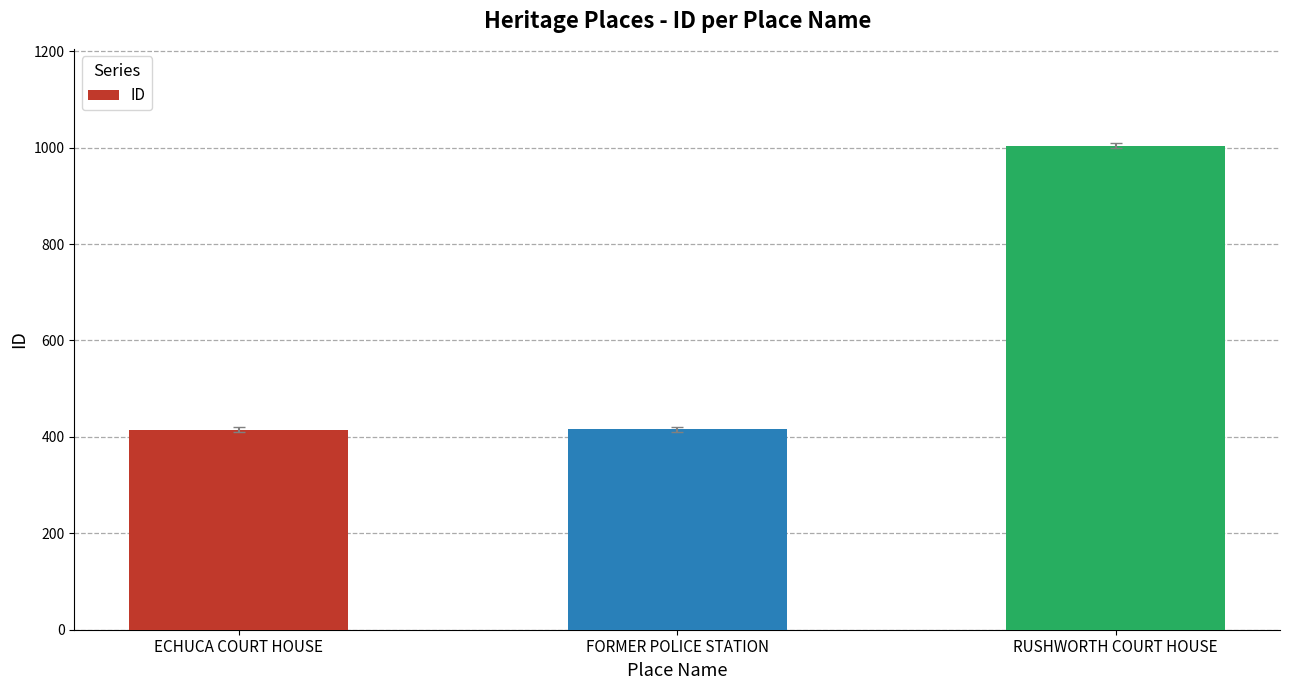

What is the sum of the values at ECHUCA COURT HOUSE and RUSHWORTH COURT HOUSE?

1419